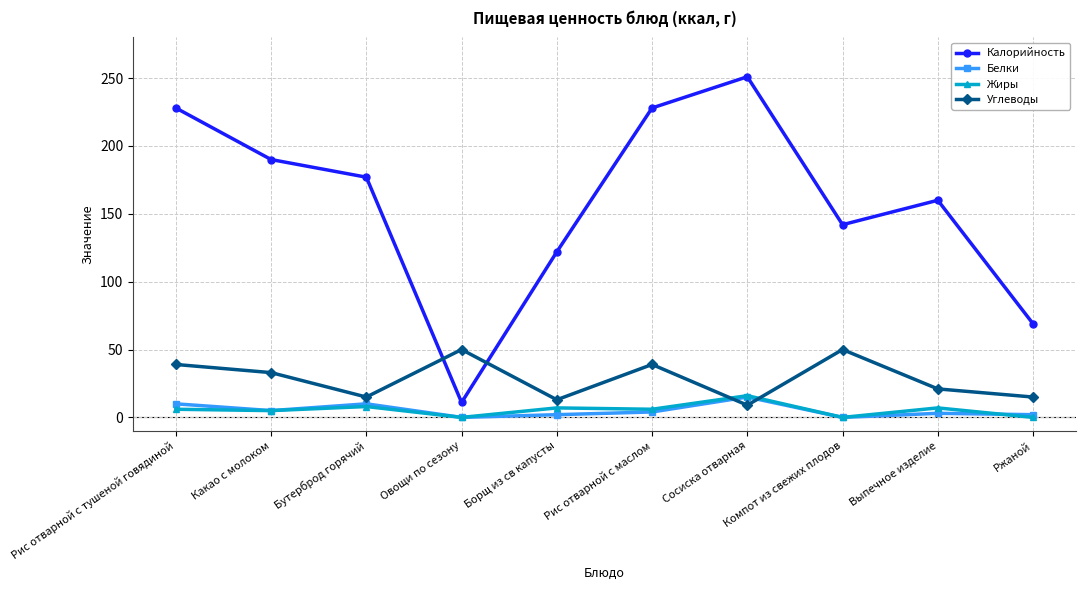

What value does the Белки series have at Рис отварной с тушеной говядиной?

10